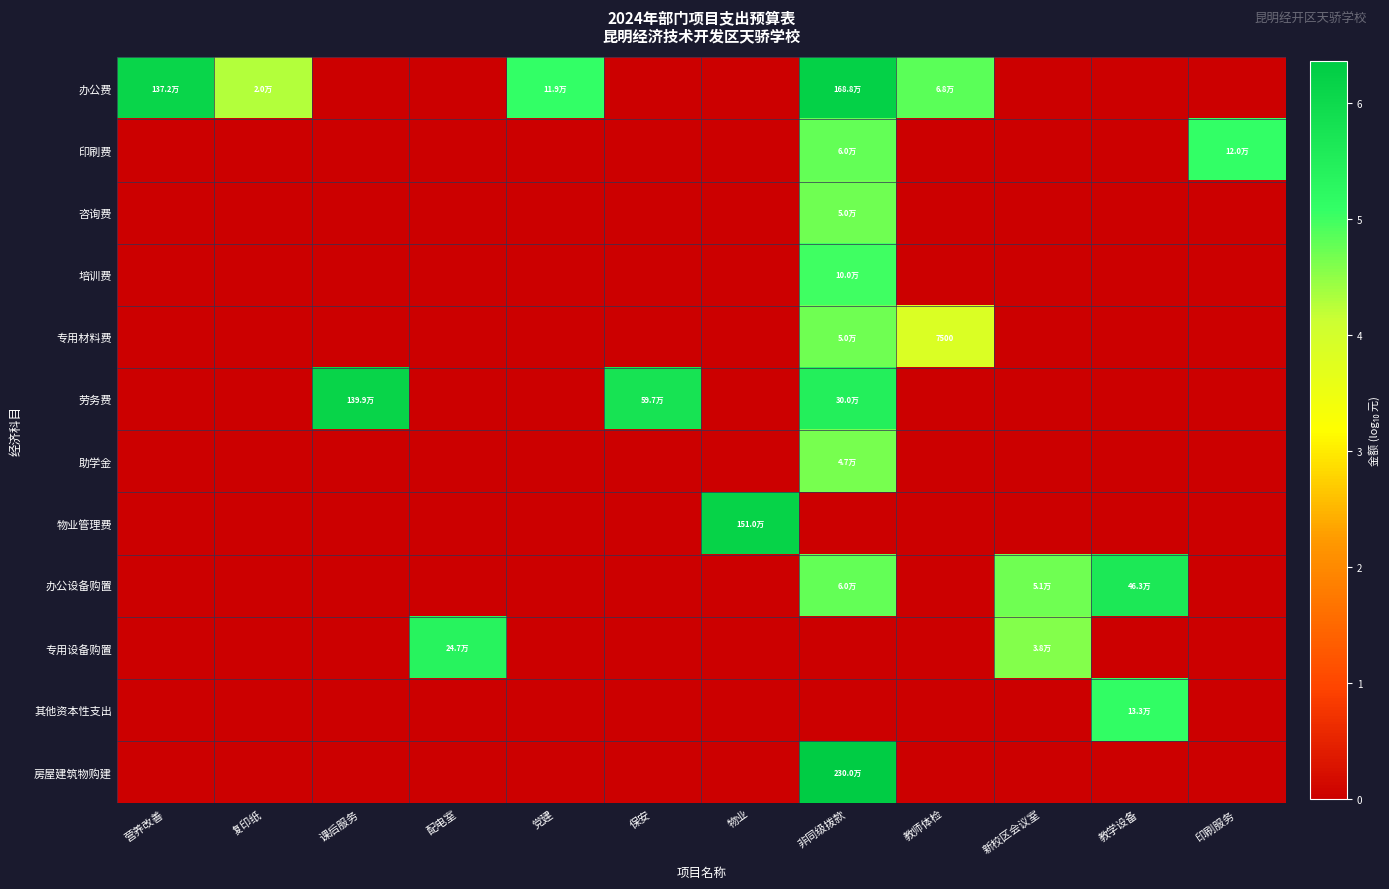

At 新校区会议室, list the series in order from smallest to largest.

办公费, 印刷费, 咨询费, 培训费, 专用材料费, 劳务费, 助学金, 物业管理费, 其他资本性支出, 房屋建筑物购建, 专用设备购置, 办公设备购置